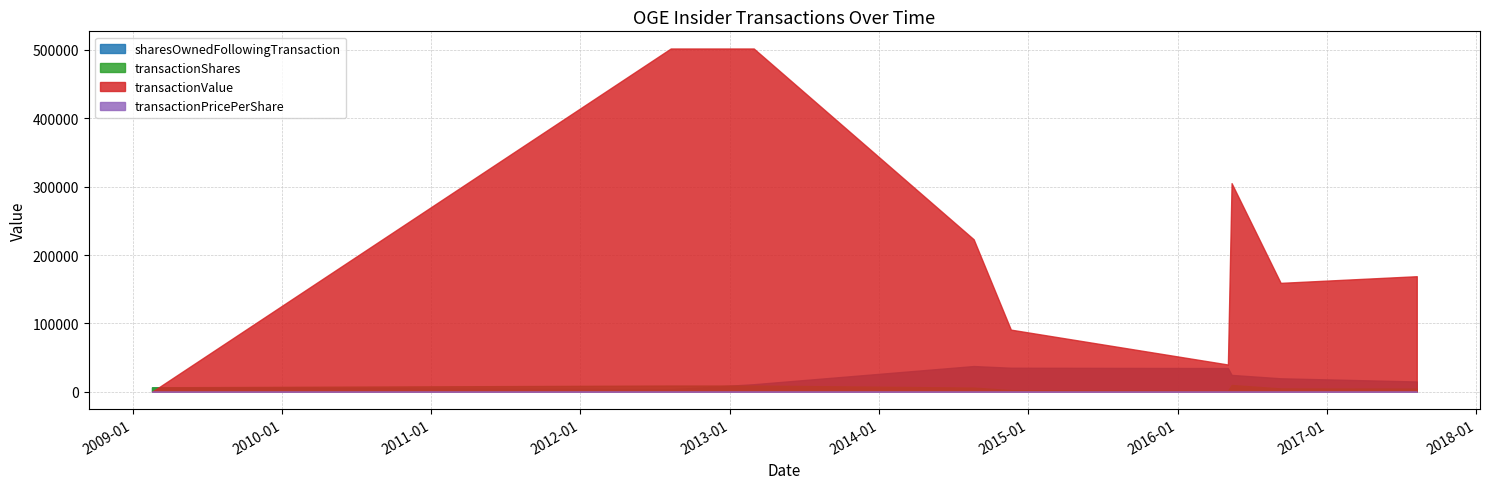

True or false: transactionShares and transactionPricePerShare cross at least once.

False